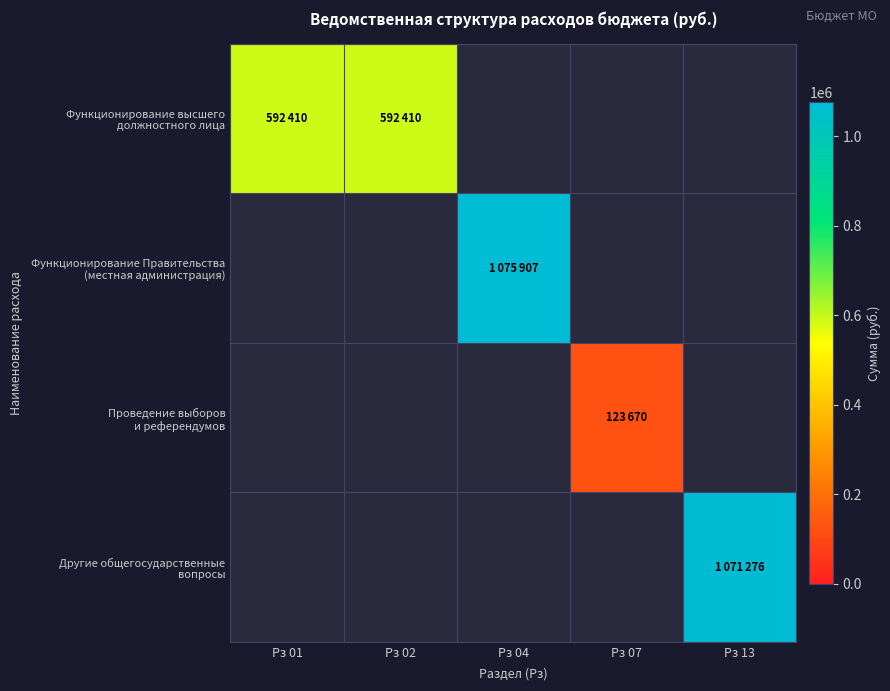

Between Рз 07 and Рз 13, which is larger?

Рз 13